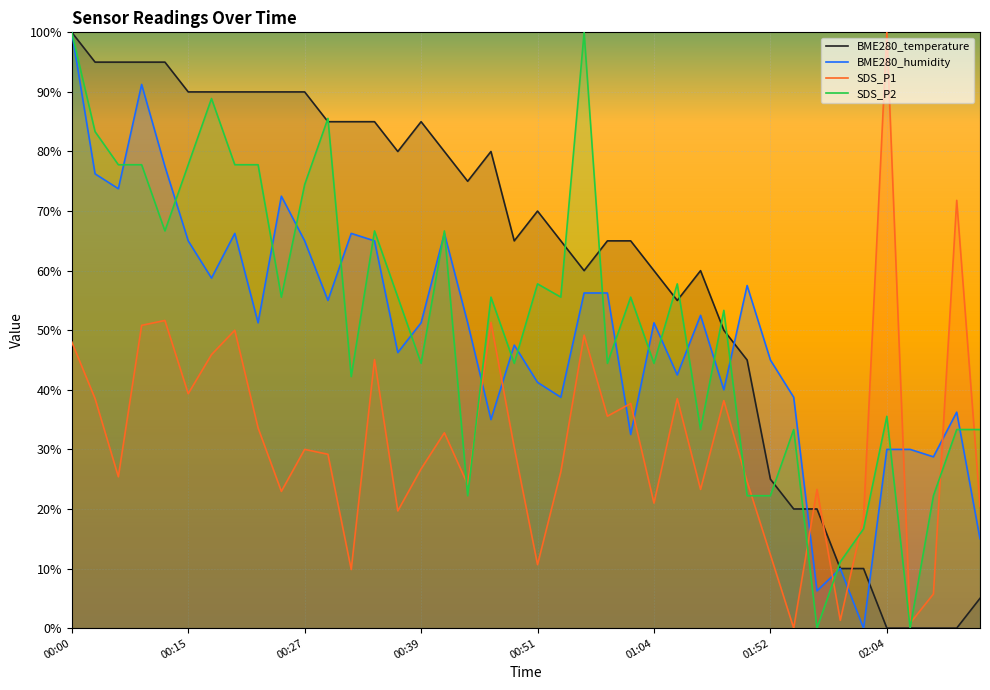

What is the sum of the BME280_humidity values at 00:59 and 00:27?

1.2